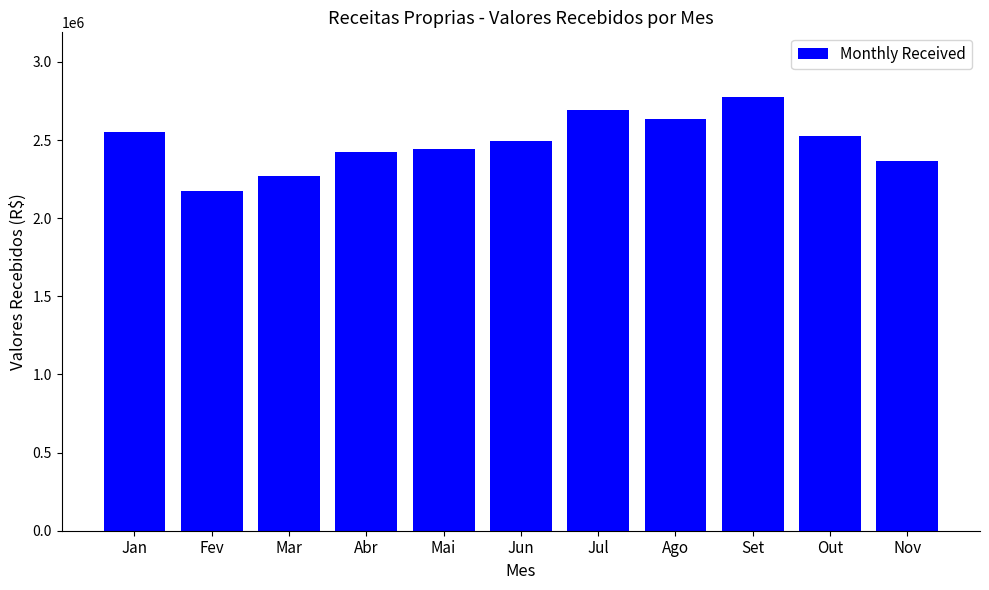

What is the ratio of the value at Jan to the value at Ago?

1.0